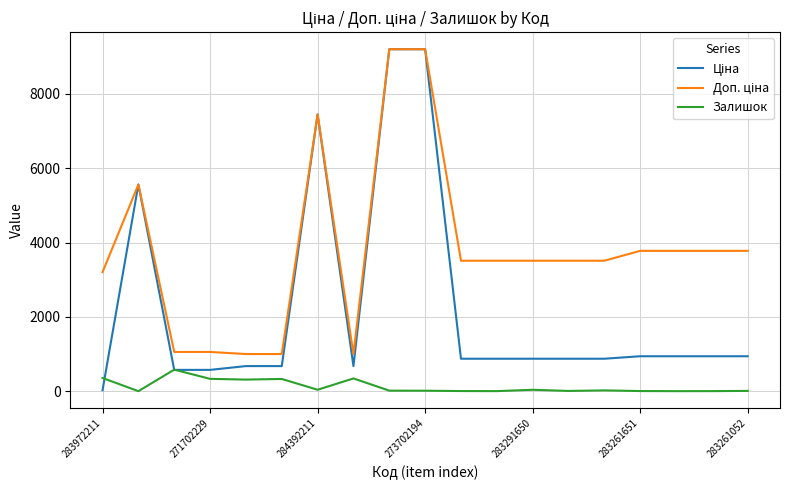

Does the chart display data point markers on the line(s)?

No